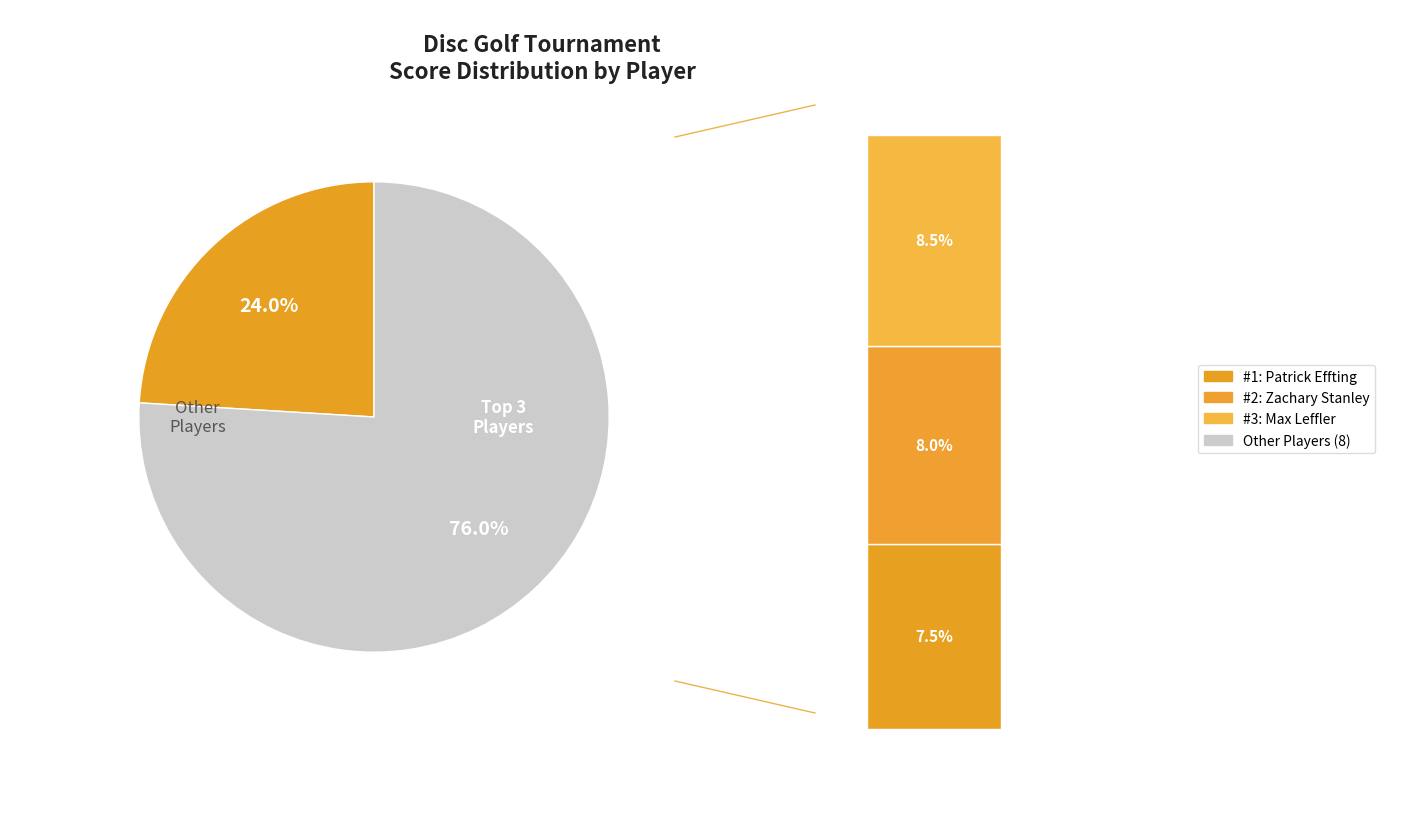

Combined, do Jake Sandor and Patrick Effting account for over 50%?

No